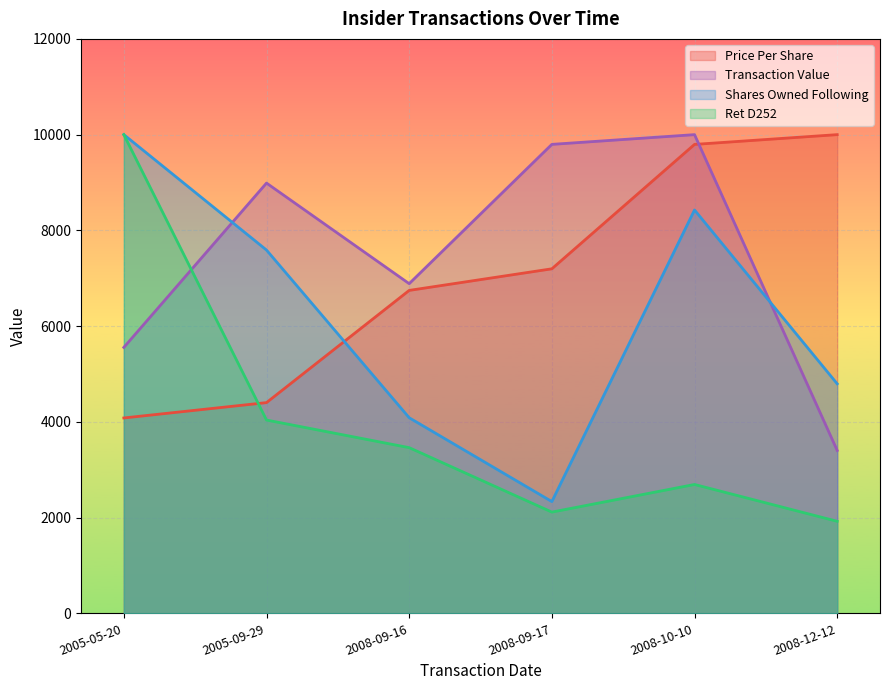

Between 2005-05-20 and 2008-10-10, which series saw the biggest shift?

Ret D252